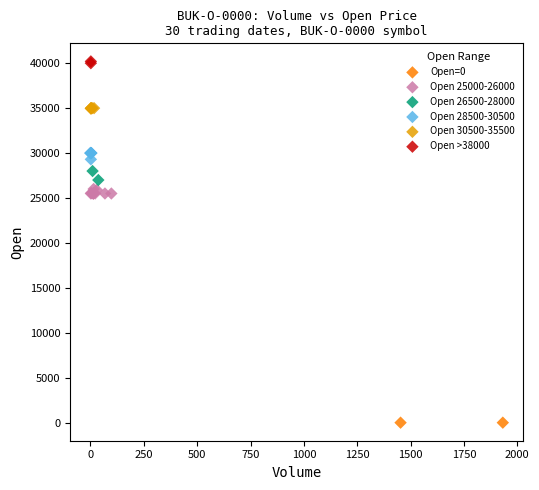

What are all the series names shown in the legend?

Open=0, Open 25000-26000, Open 26500-28000, Open 28500-30500, Open 30500-35500, Open >38000